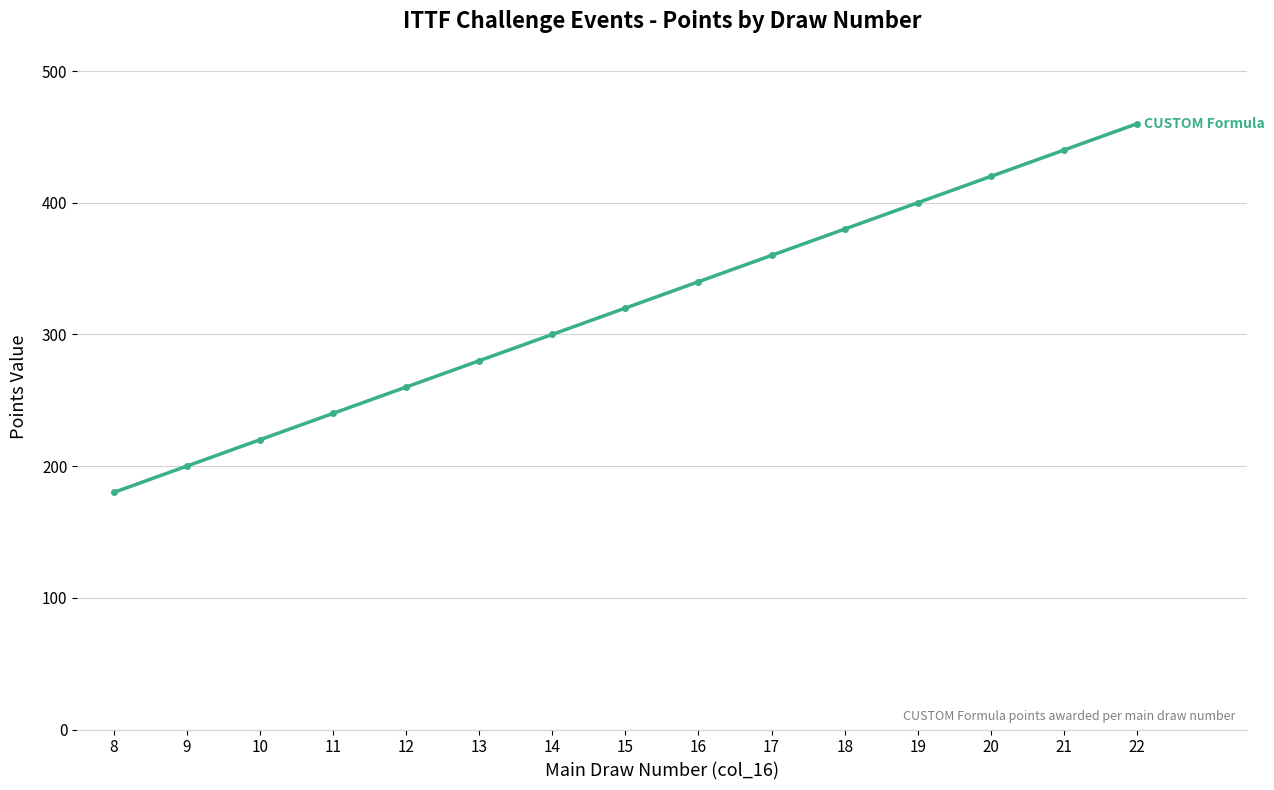

Rank the categories by value from lowest to highest.

8, 9, 10, 11, 12, 13, 14, 15, 16, 17, 18, 19, 20, 21, 22